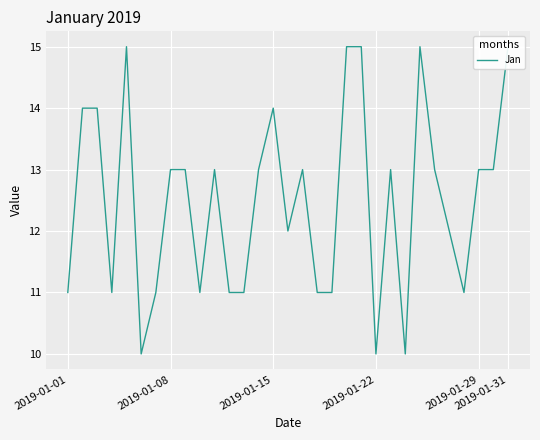

How many lines are shown in the chart?

1